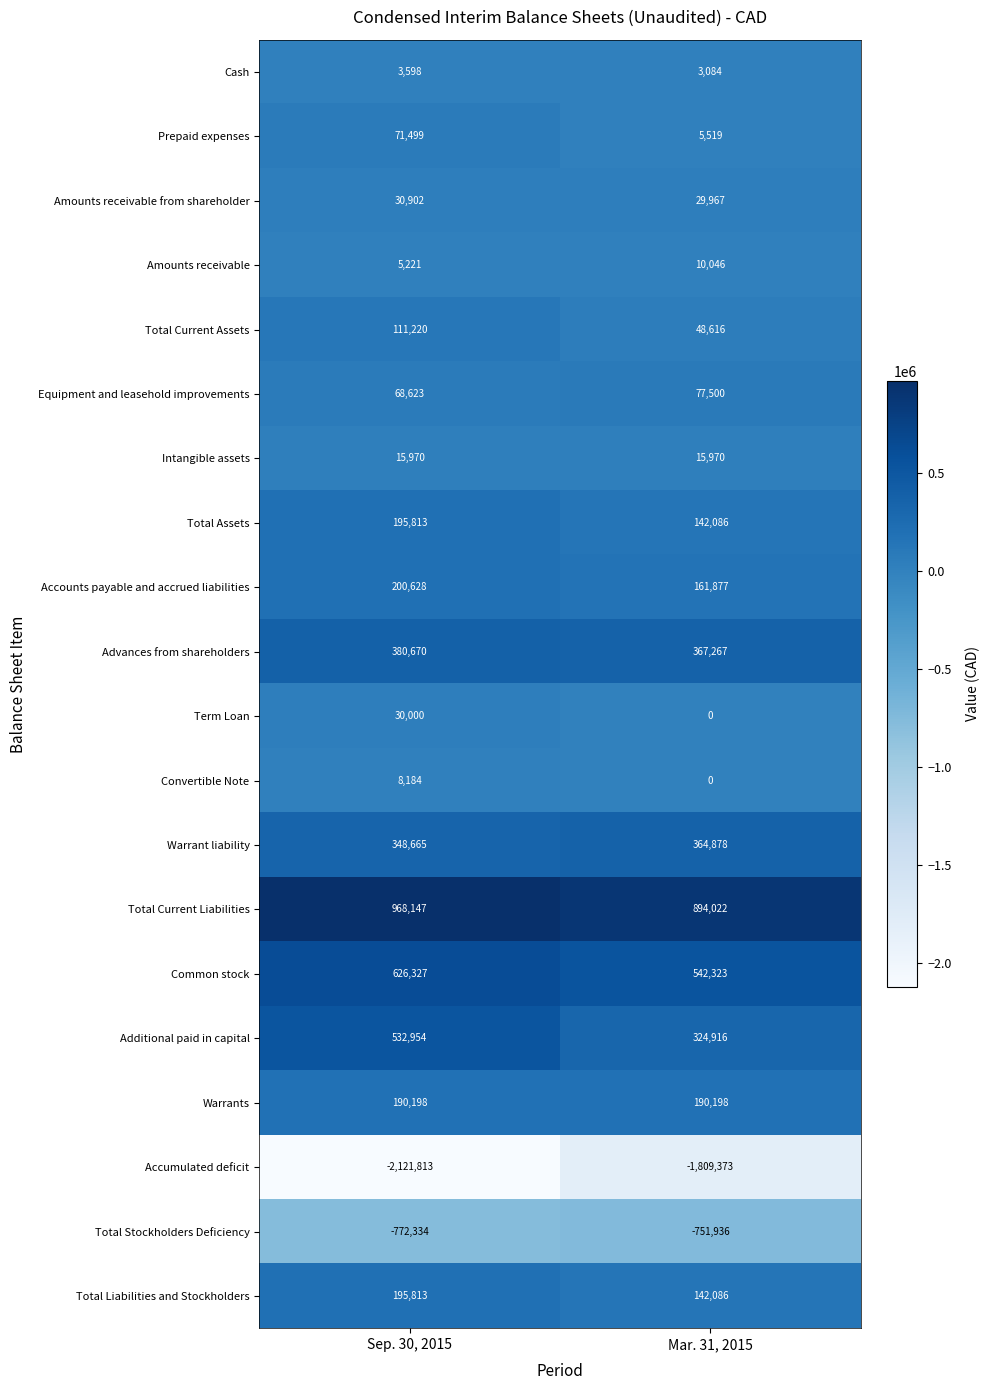

Between Sep. 30, 2015 and Mar. 31, 2015, which series saw the biggest shift?

Accumulated deficit